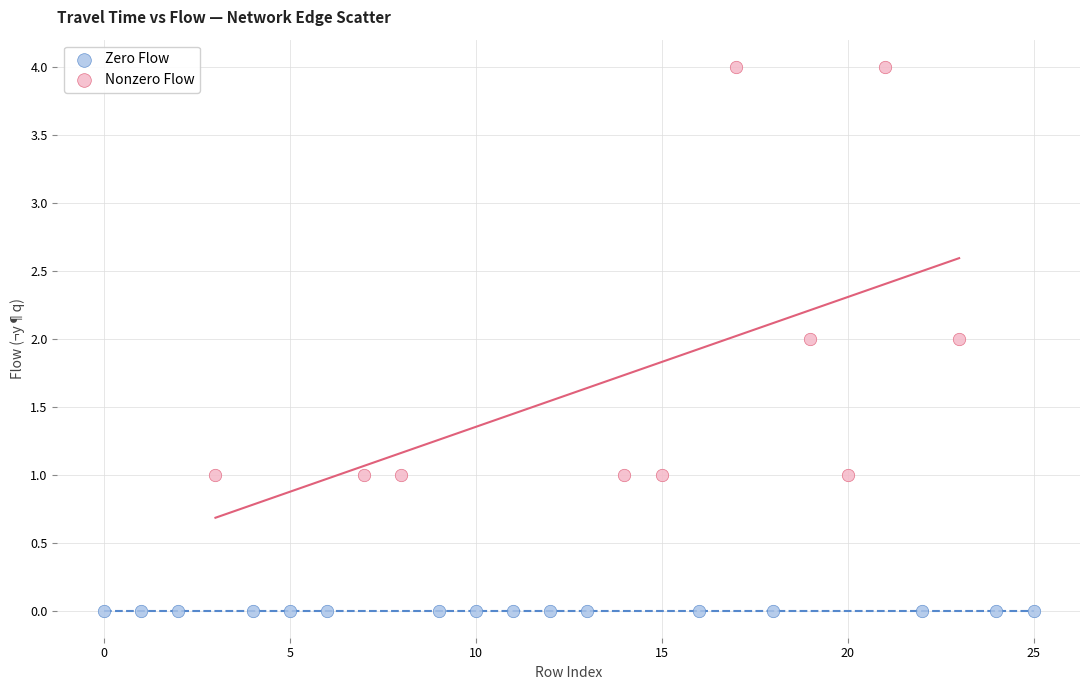

What are all the series names shown in the legend?

Zero Flow, Nonzero Flow